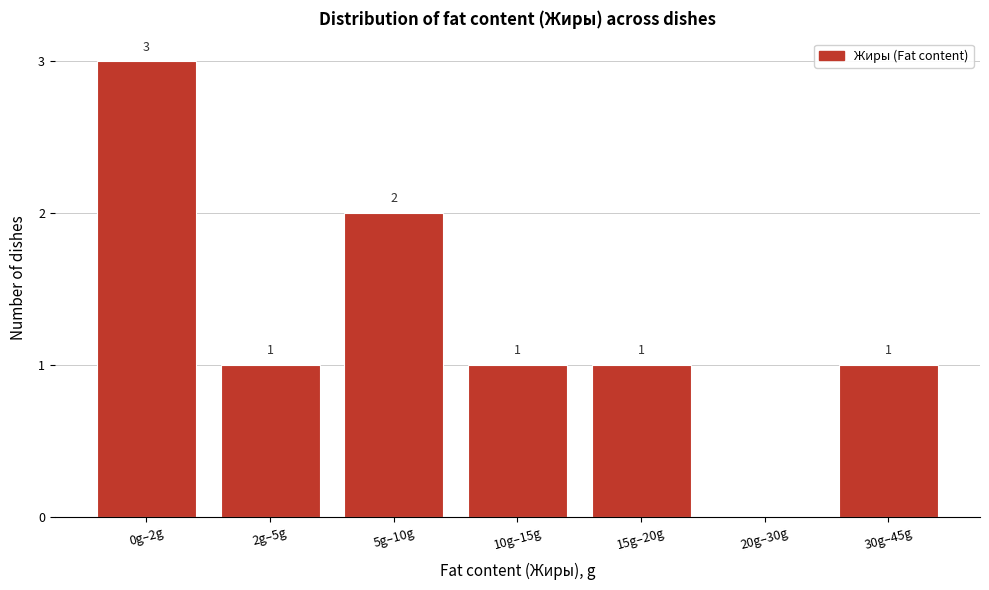

Reading left to right, extract all data points from this chart.

0g–2g=3	2g–5g=1	5g–10g=2	10g–15g=1	15g–20g=1	20g–30g=0	30g–45g=1